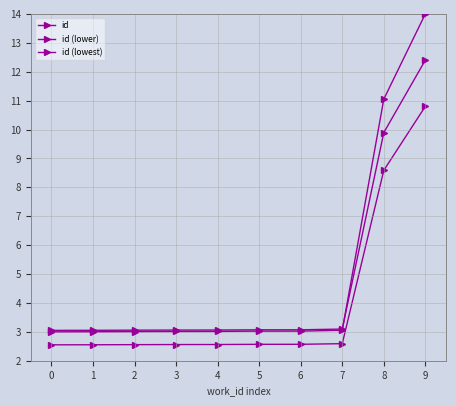

How many series are shown in this chart?

3